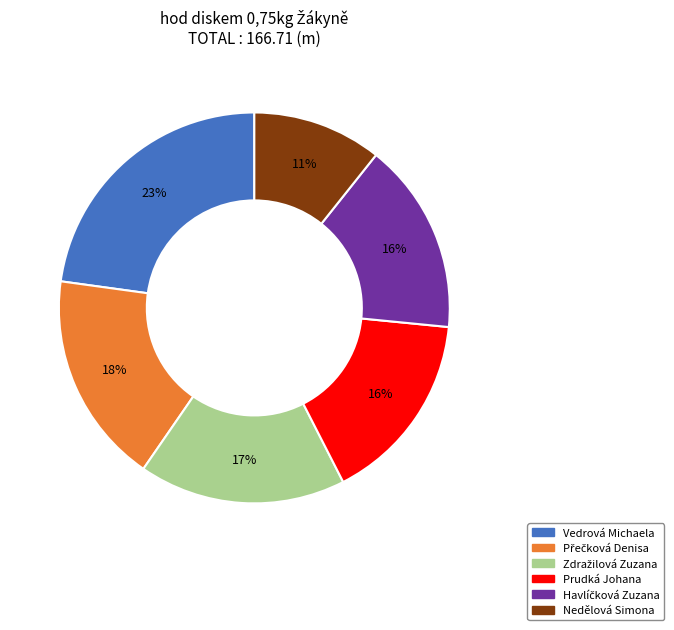

Which slice is the largest?

Vedrová Michaela